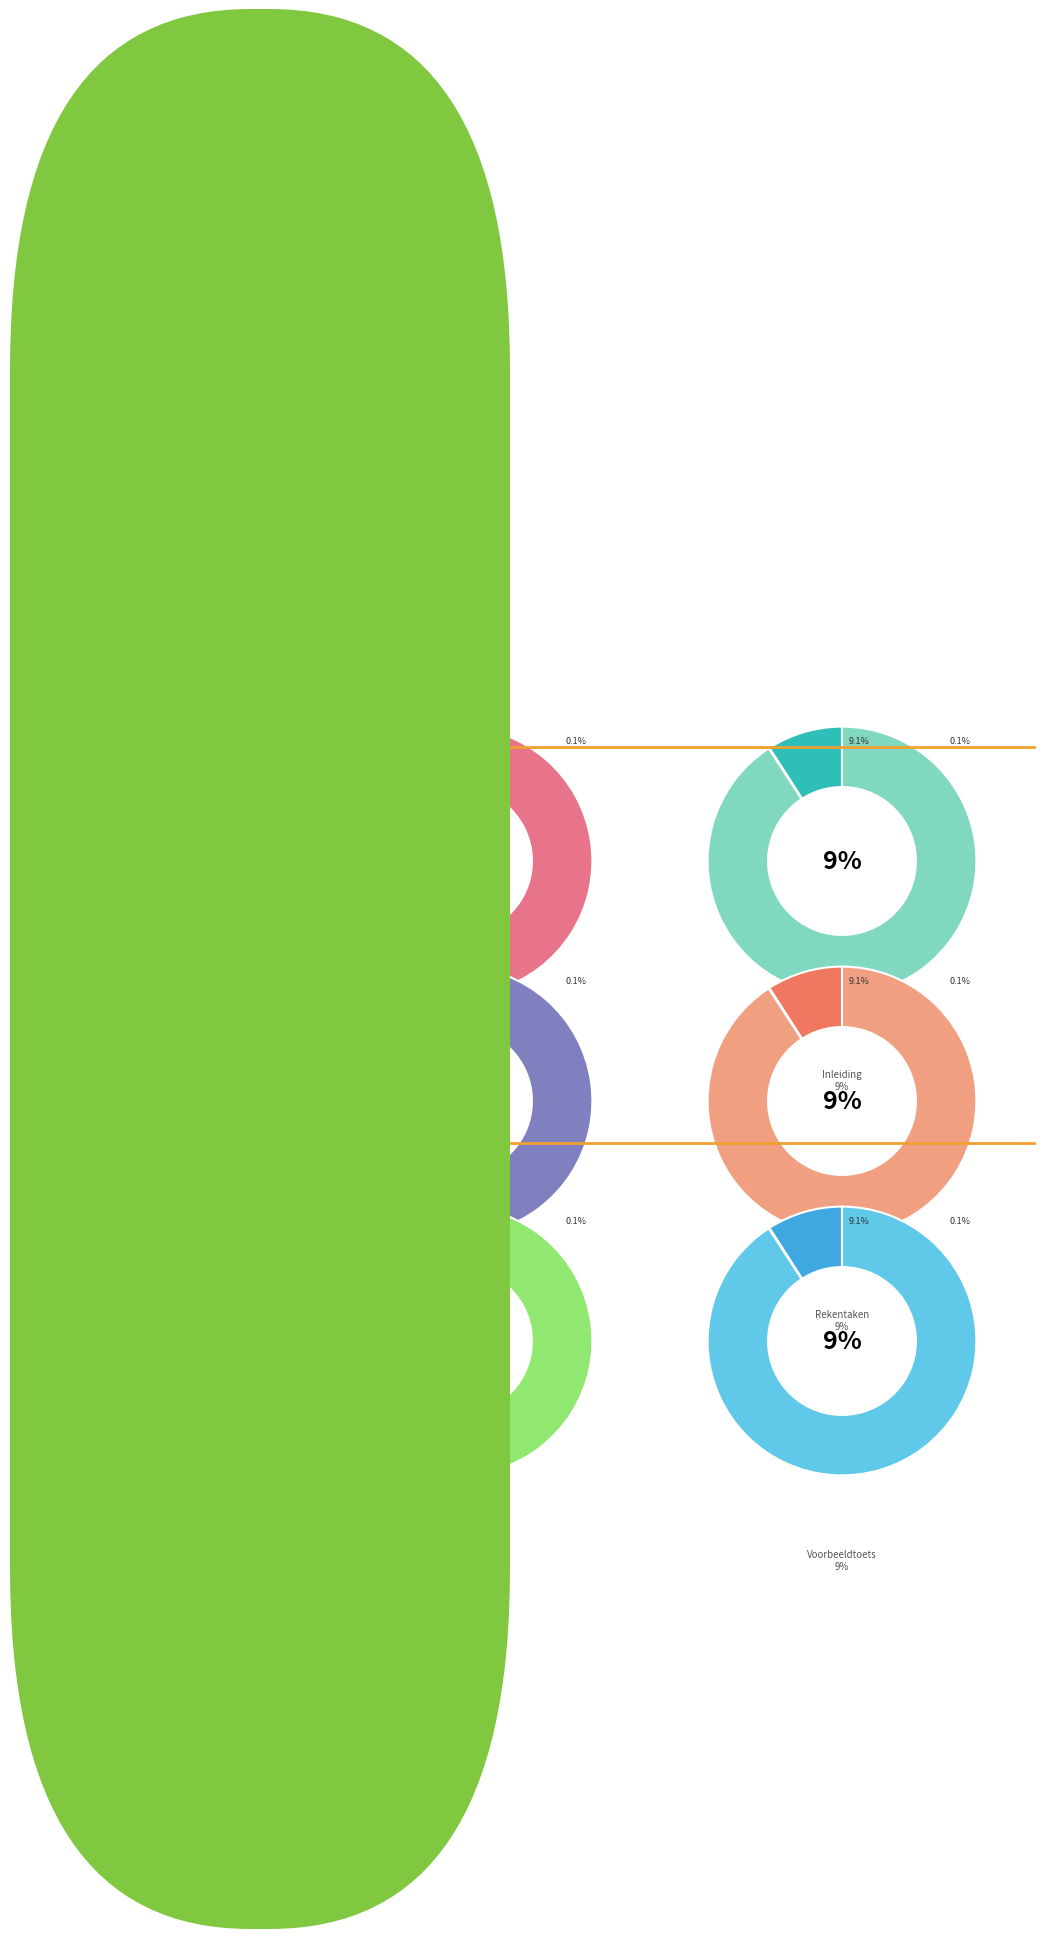

Rank the categories by value from lowest to highest.

Inleiding, Lesplanning, Uitleg van Math4all, Werkbladen, Voorbeeldtoets rekenen 3F, Welkom!, Getallen, Verhoudingen, Meten en meetkunde, Verbanden, Rekentaken